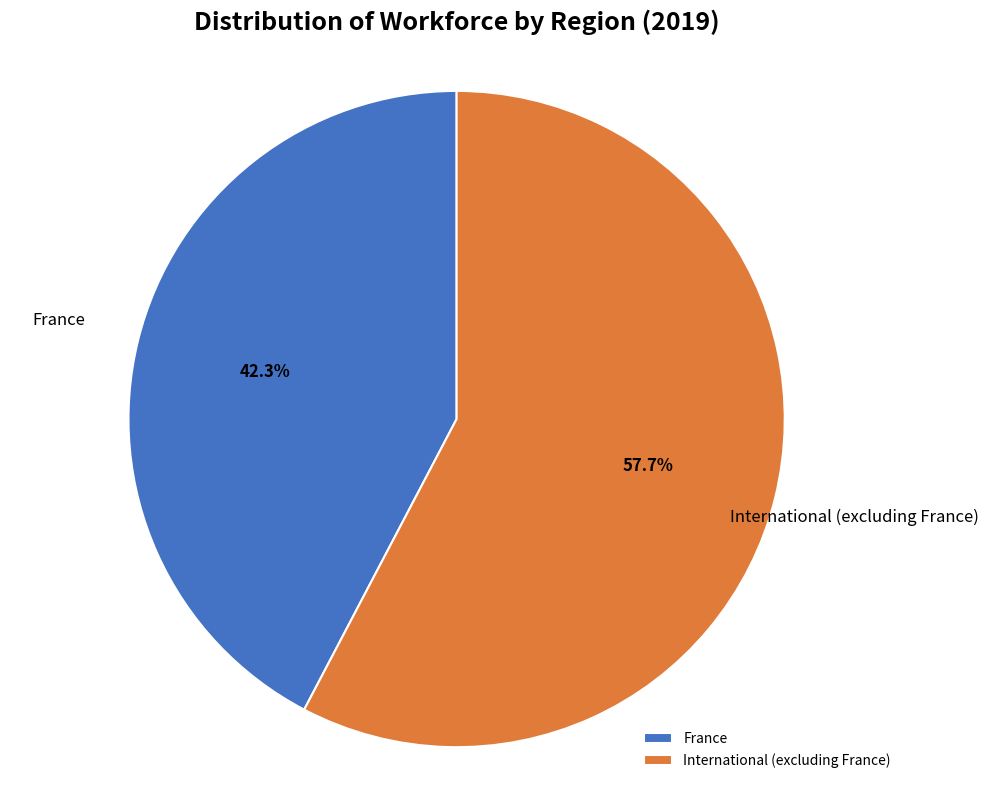

Which has a higher value, France or International (excluding France)?

International (excluding France)